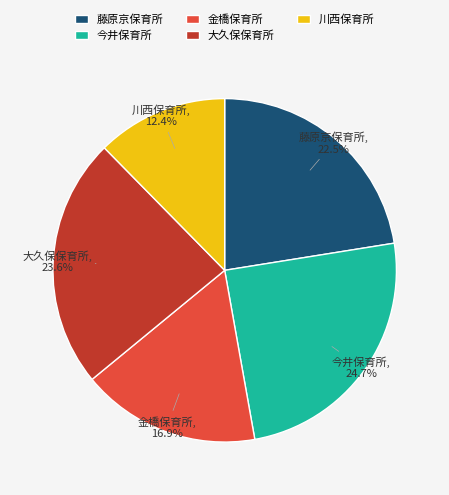

How many slices are in this pie chart?

5